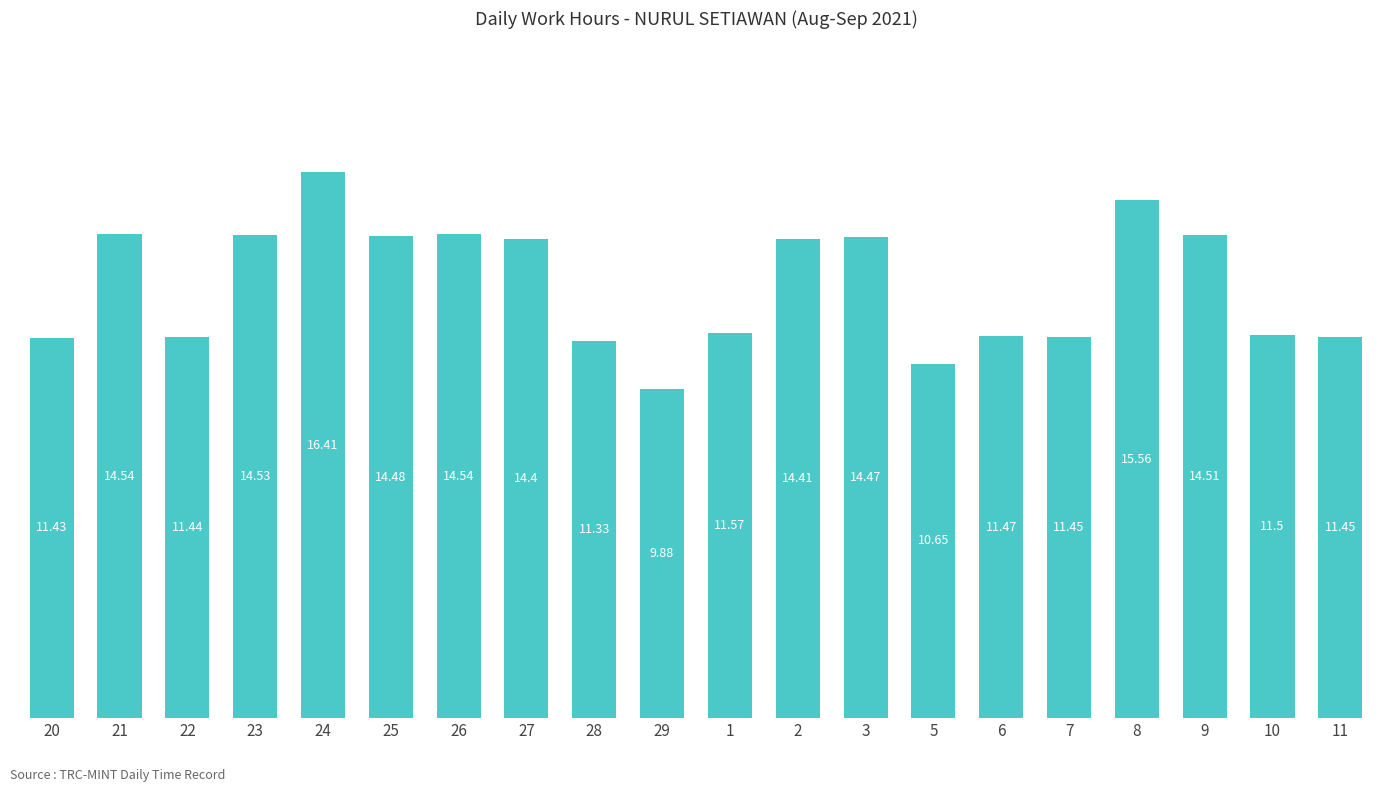

What is the sum of the values at 24 and 27?

30.8